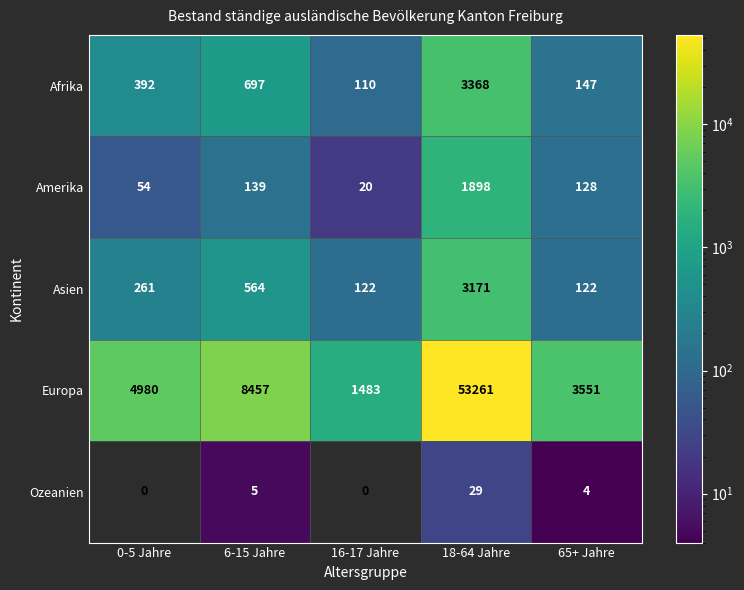

List the series in order of their peak value, lowest first.

Ozeanien, Amerika, Asien, Afrika, Europa